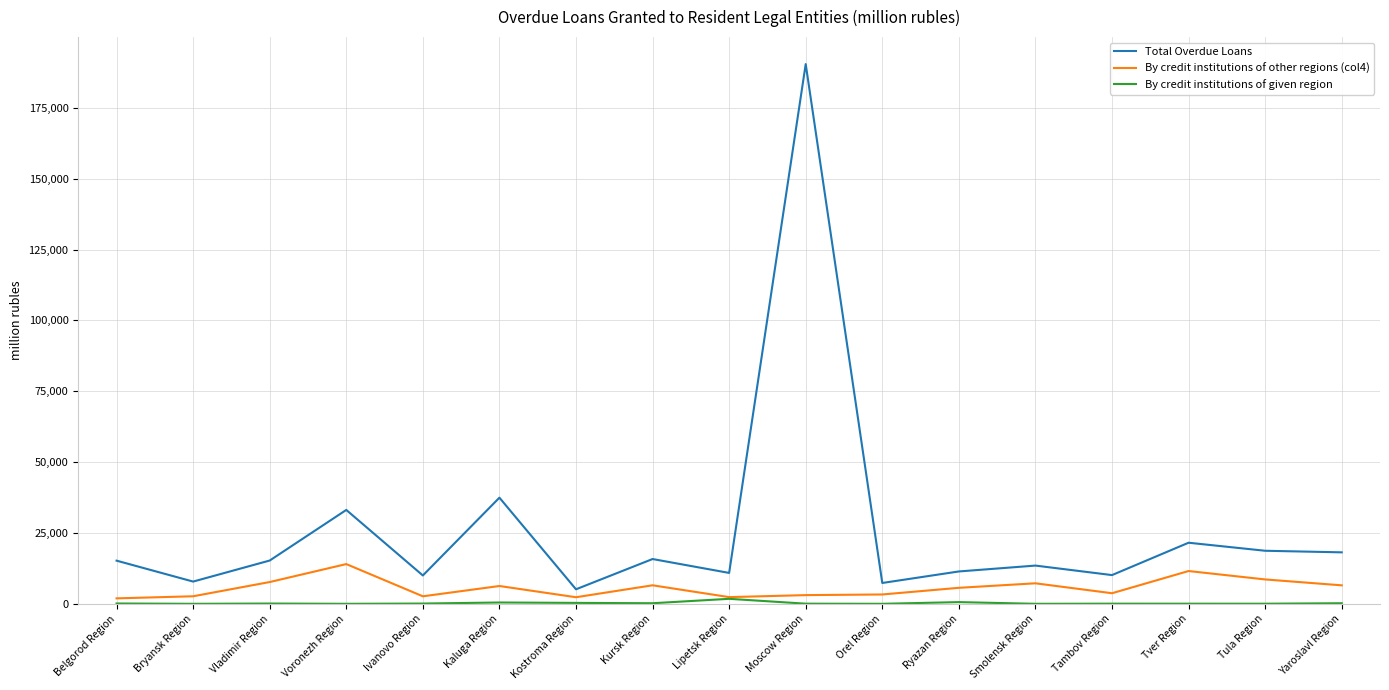

What is the lowest value of the Total Overdue Loans series?

5123